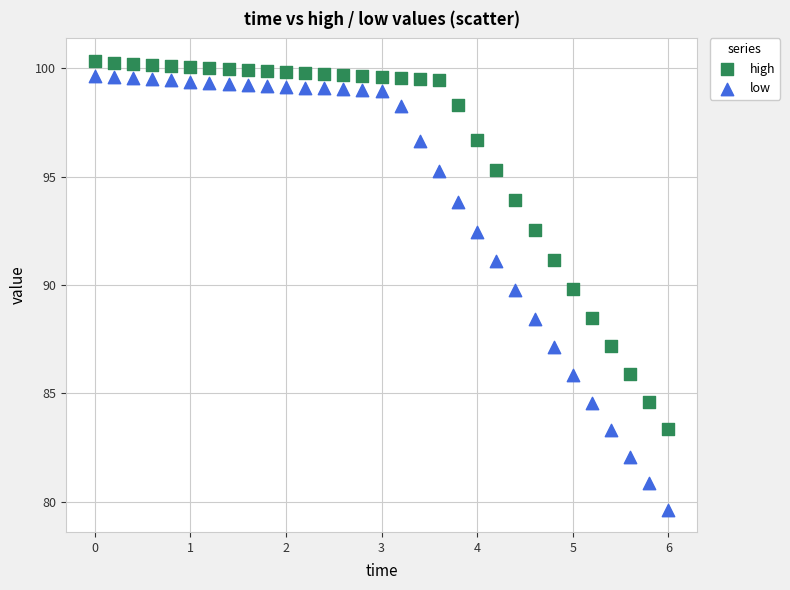

Which series has the largest Y range (max minus min)?

low